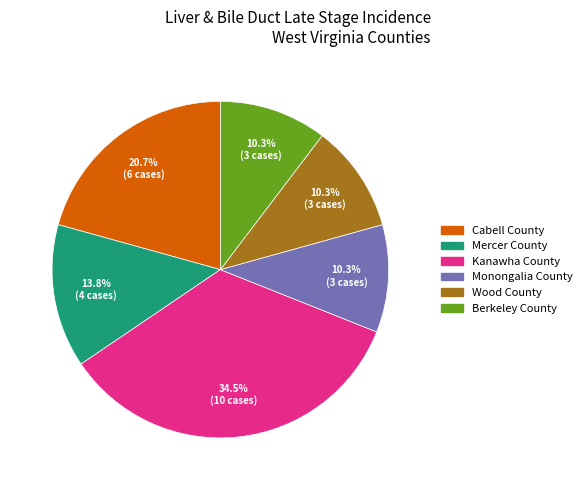

Is it true that Berkeley County is 10% of the pie?

True